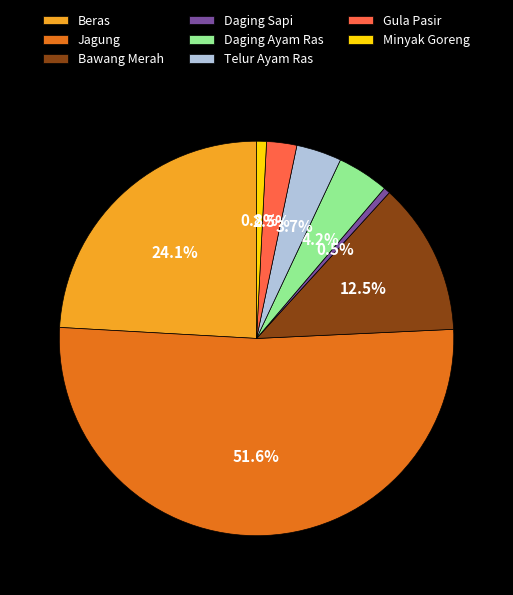

What is the largest slice in the pie chart?

Jagung